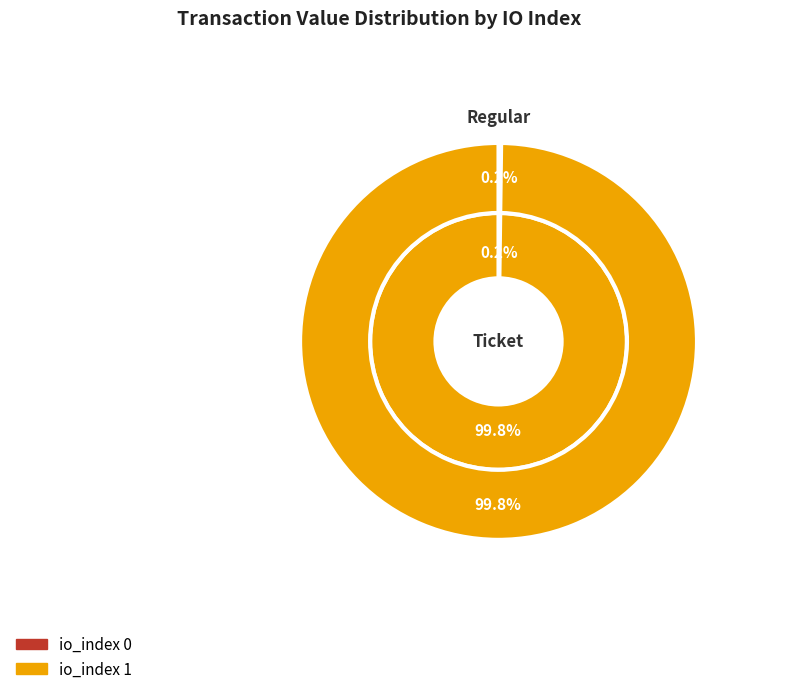

How much of the chart is everything except io_index 1?

0.2%